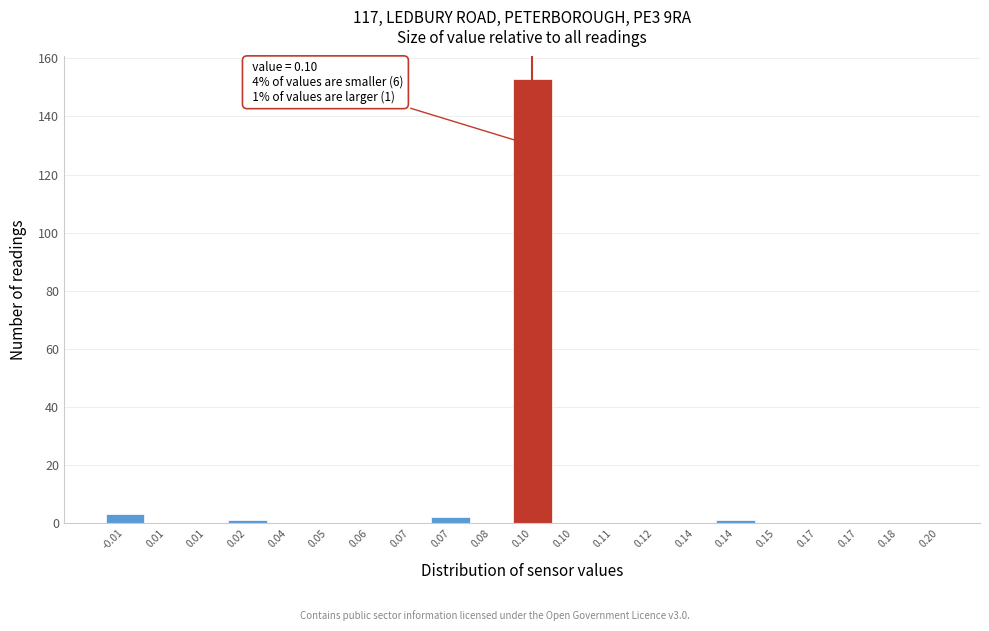

How many data points does each series have?

21